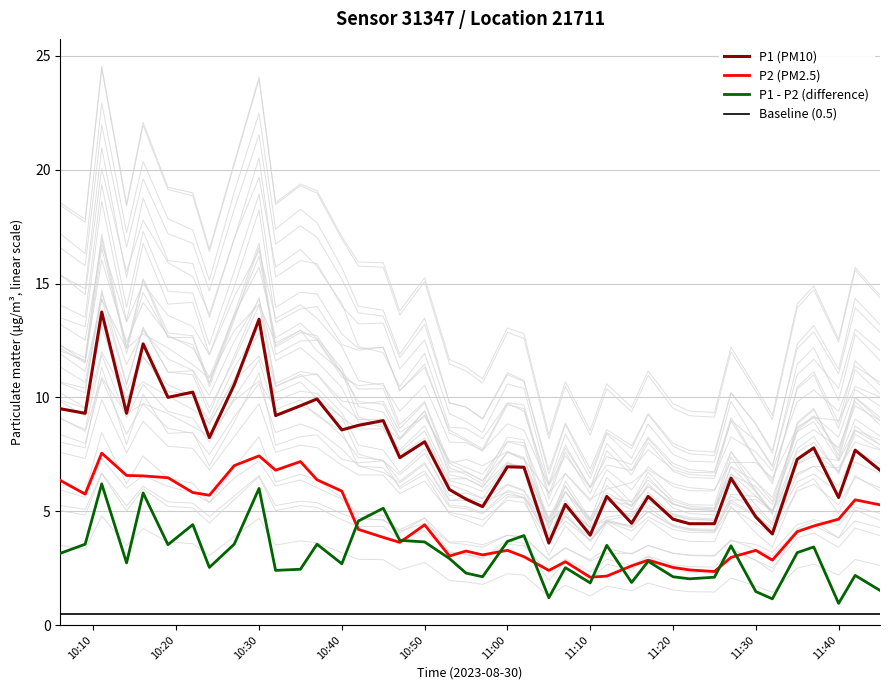

The Baseline (0.5) series shows 0.5 at 10:30. True or false?

True